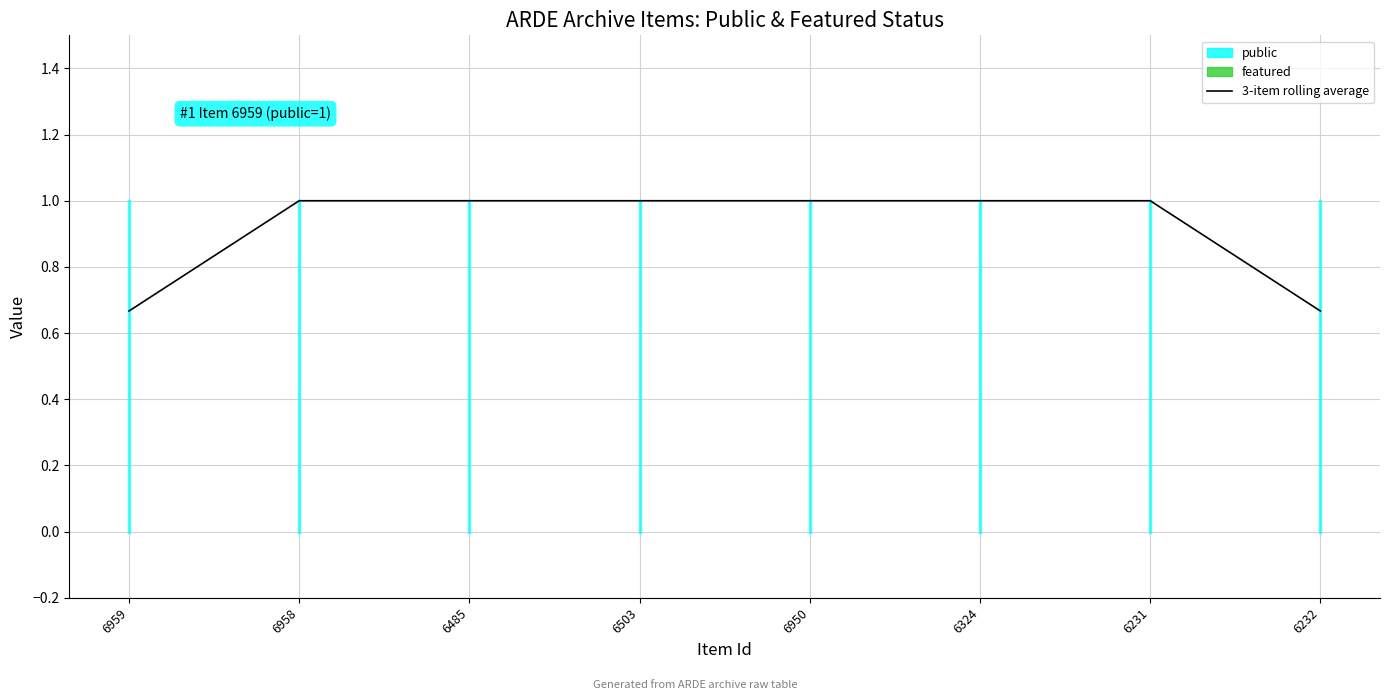

The chart shows a value of 0.4 at 6231. True or false?

False